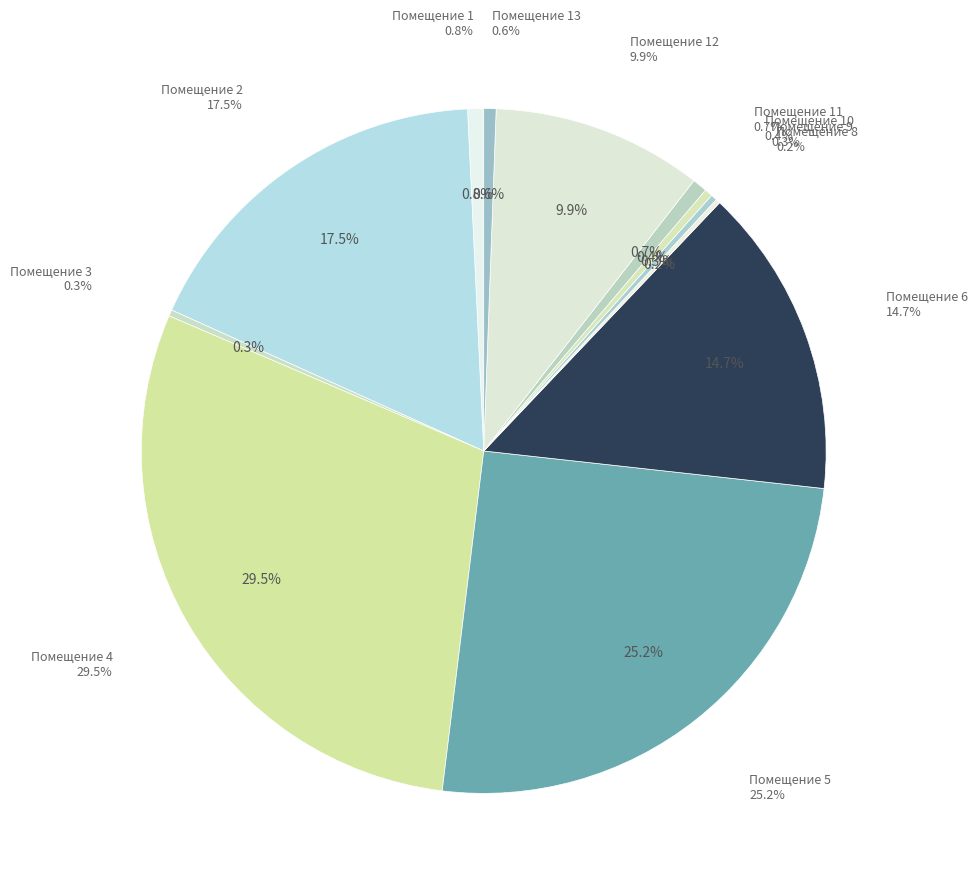

How many slices are in this pie chart?

12